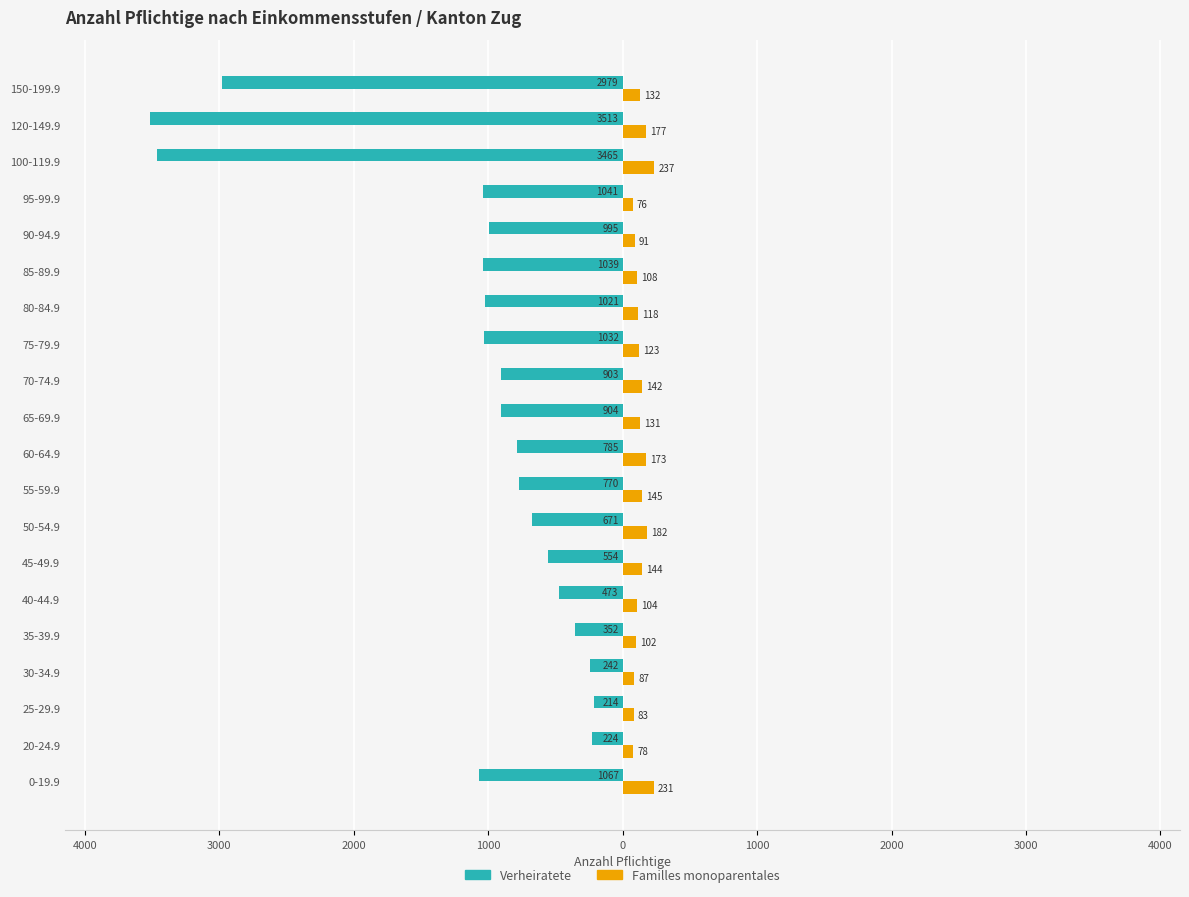

What are all the series names shown in the legend?

Verheiratete, Familles monoparentales